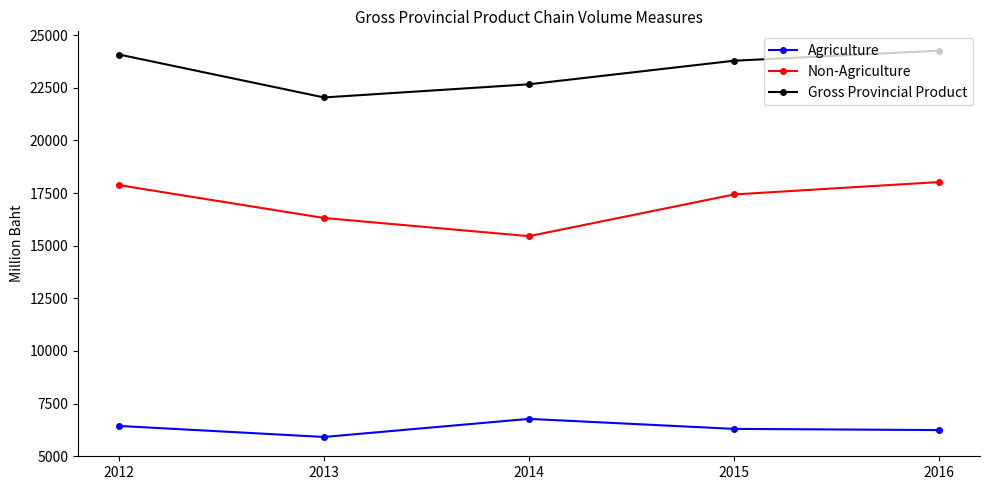

Which series changed the most between 2013 and 2016?

Gross Provincial Product